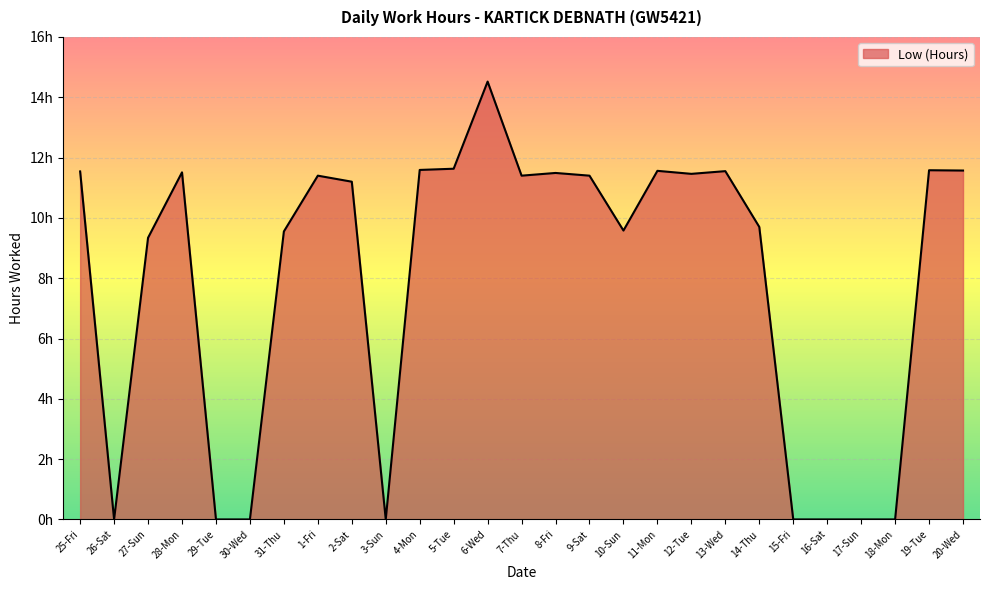

Does the chart display data point markers on the line(s)?

No